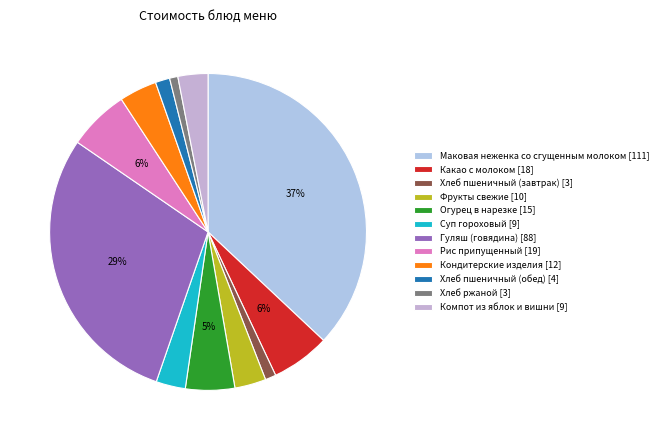

Count the number of slices in the pie.

12